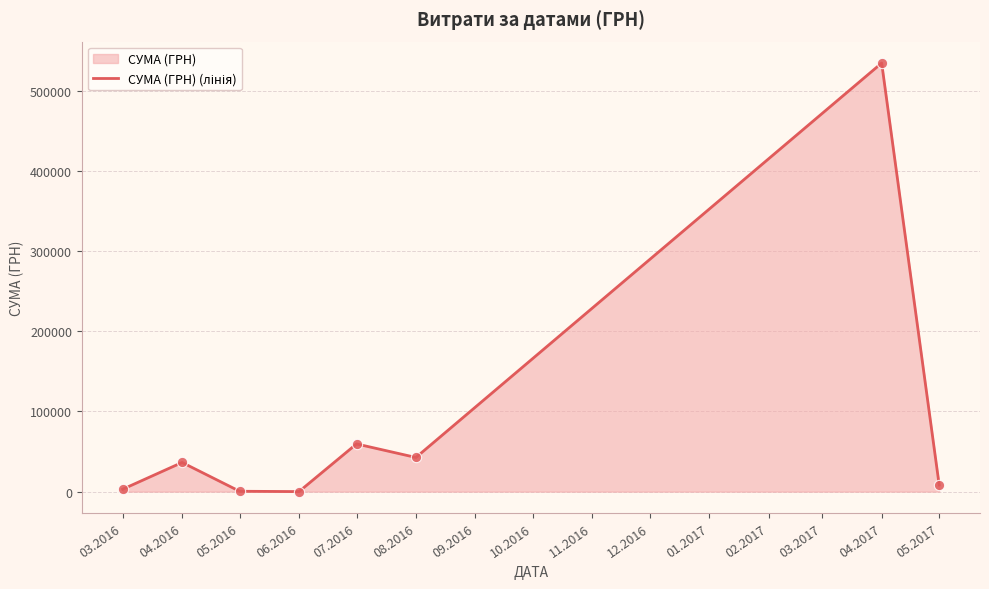

What is the change in value from 06.2016 to 08.2016?

+42596.2